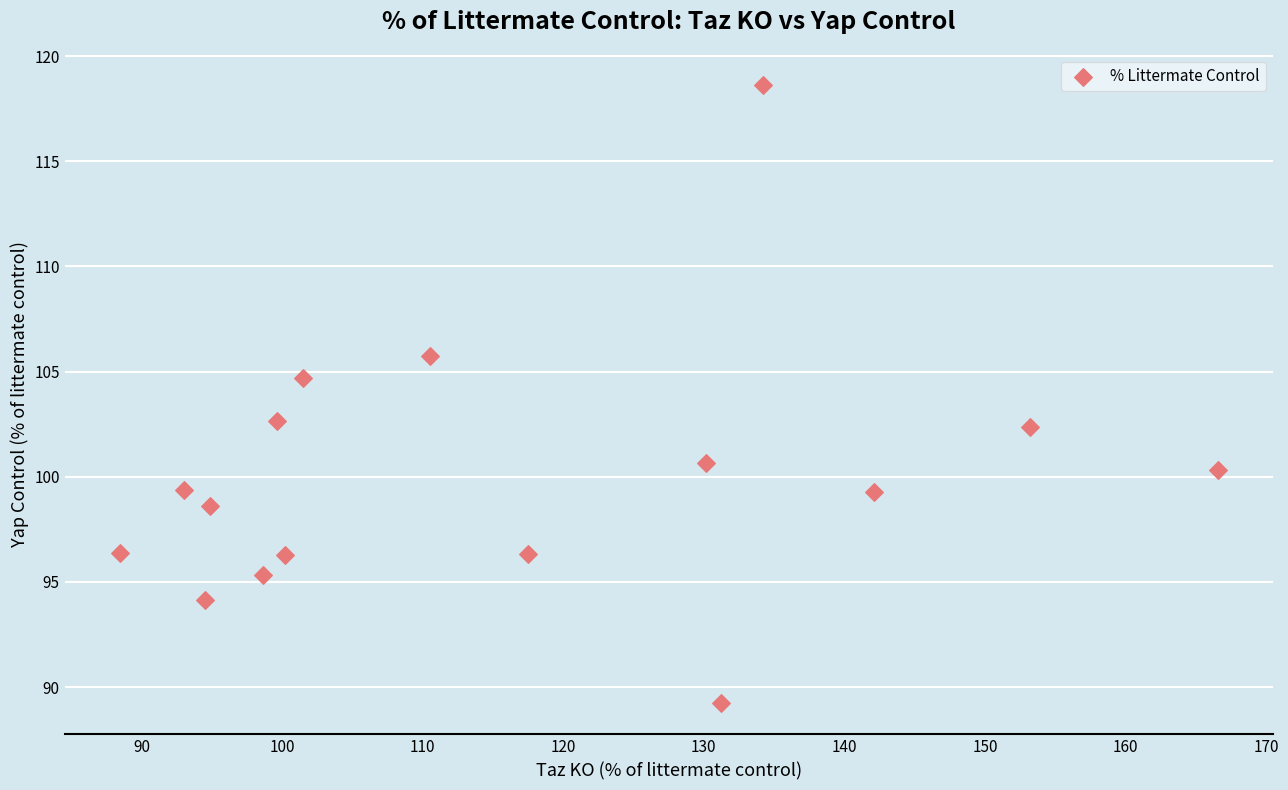

What is the range of Y values (max minus min)?

29.4